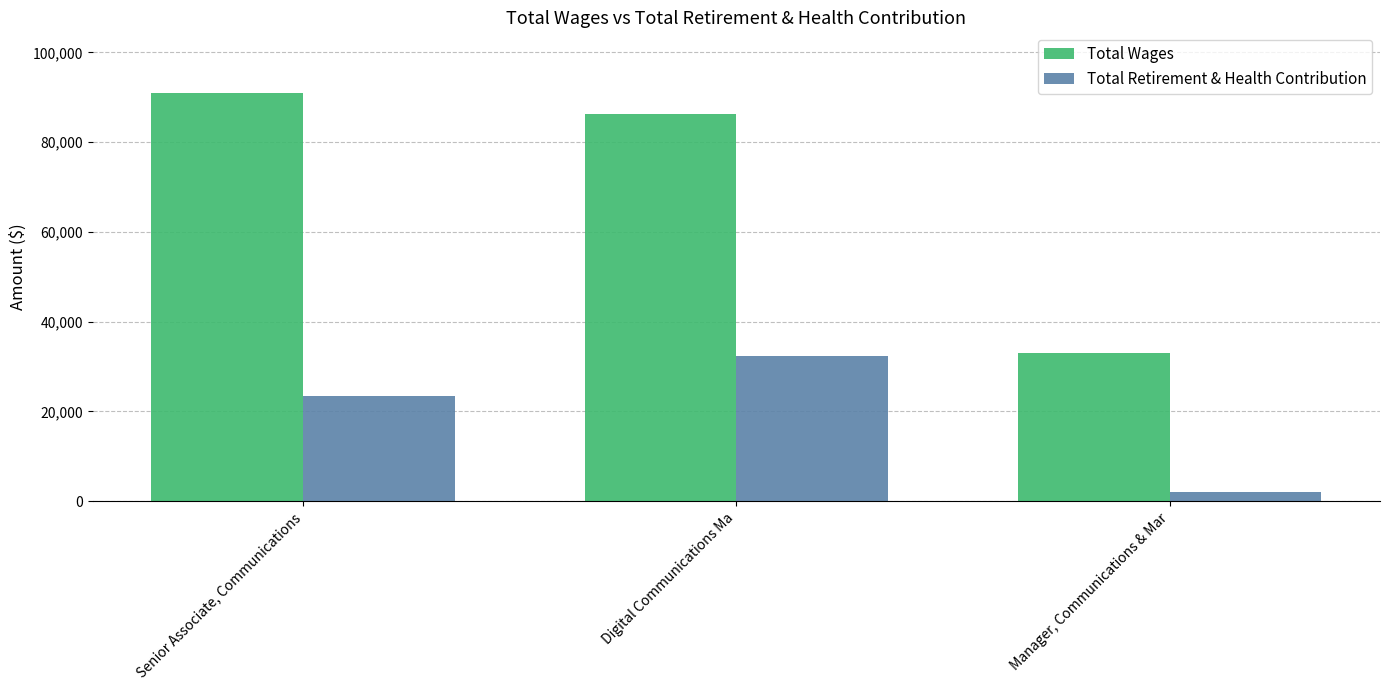

At how many categories does at least one series exceed 57861?

2